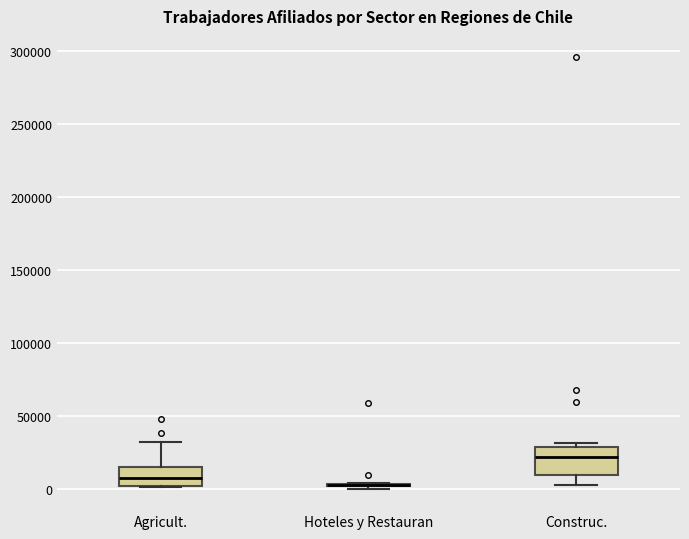

Reading left to right, read every box against the y-axis: the position of its median line, the range the box covers, and the ends of its whiskers. The values are not printed on the chart, so give them approximately, as read against the axis.

Agricult.: median 10000, box 0 to 15000, whiskers 0 to 30000
Hoteles y Restauran: box collapsed to a line at 5000, whiskers 0 to 5000
Construc.: median 20000, box 10000 to 30000, whiskers 5000 to 30000 (just above the box's upper edge)